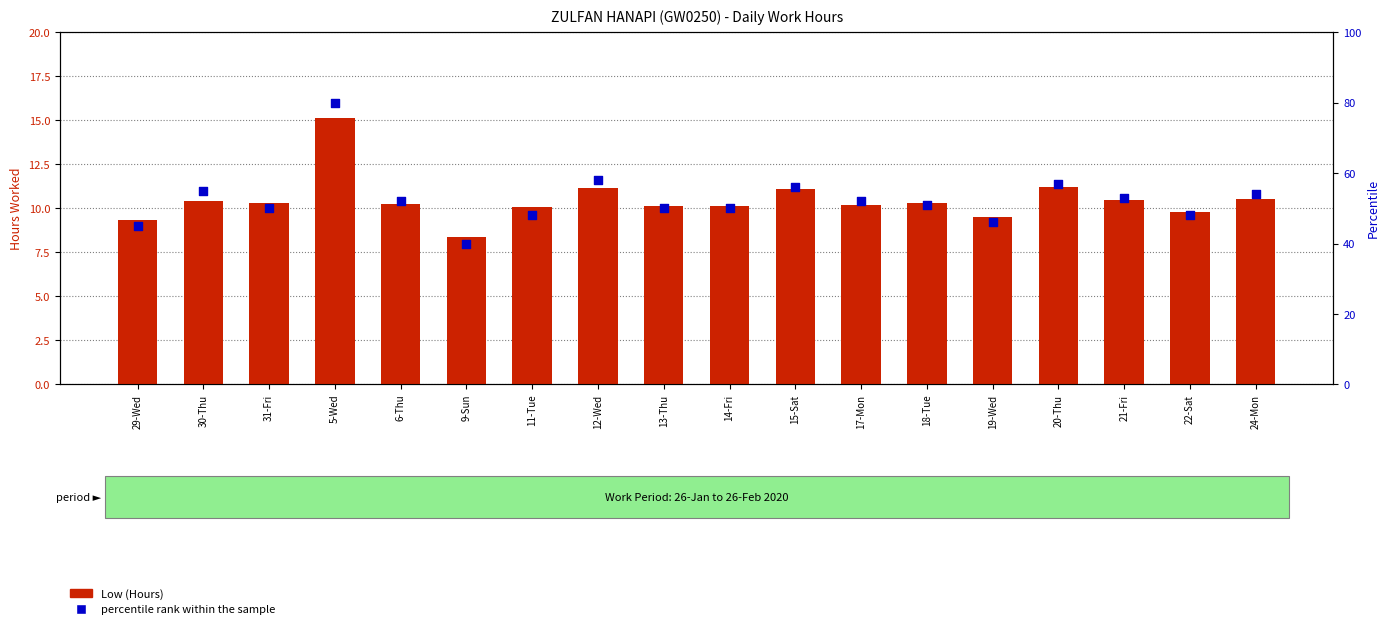

Which series has the widest spread of Y values?

percentile rank within the sample